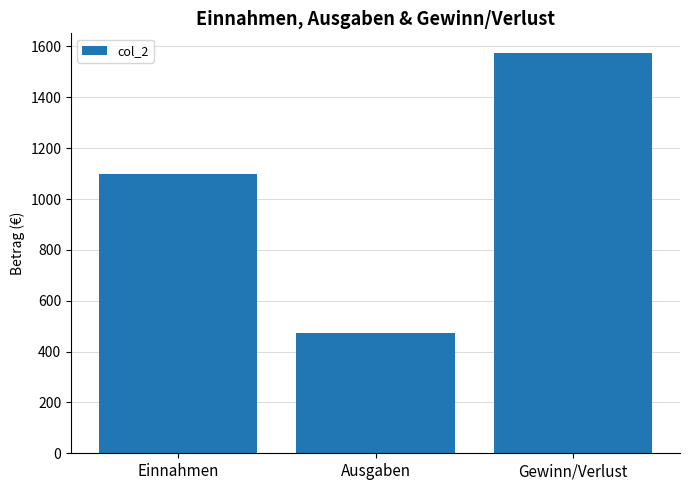

What is the greatest value displayed?

1572.9